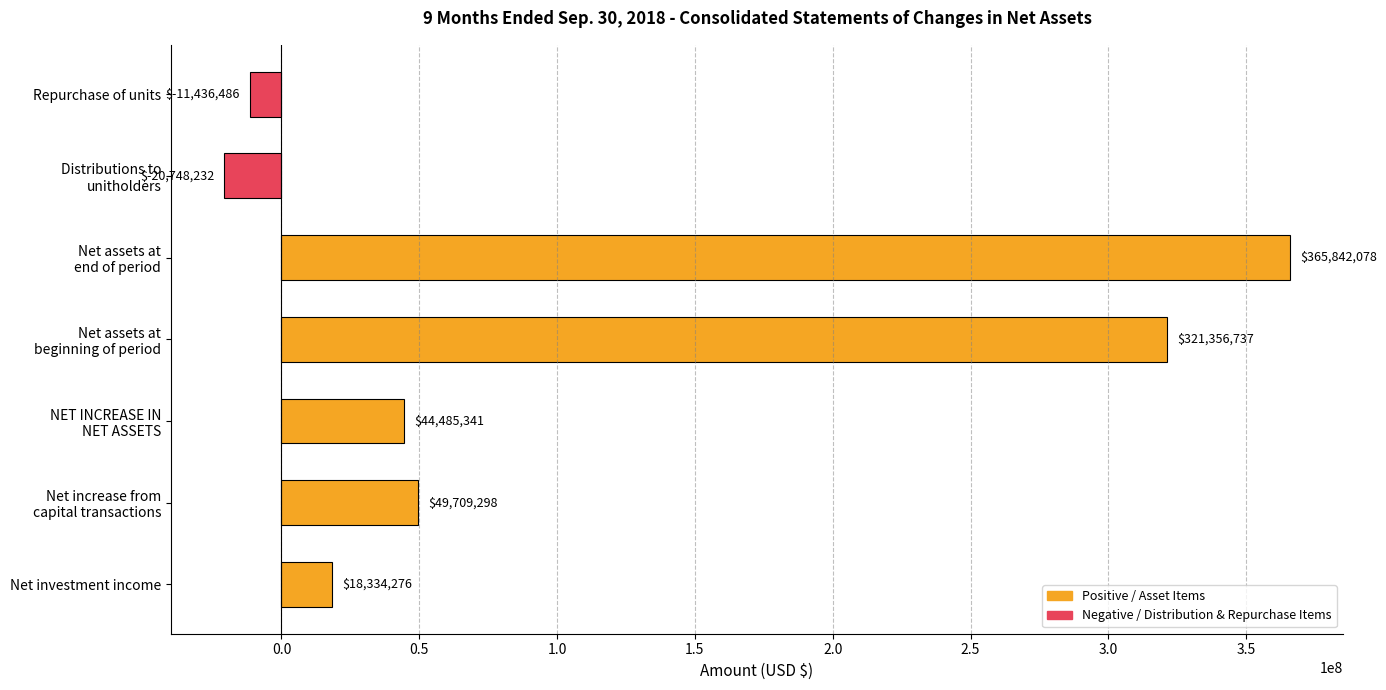

Does the chart contain stacked bars?

No